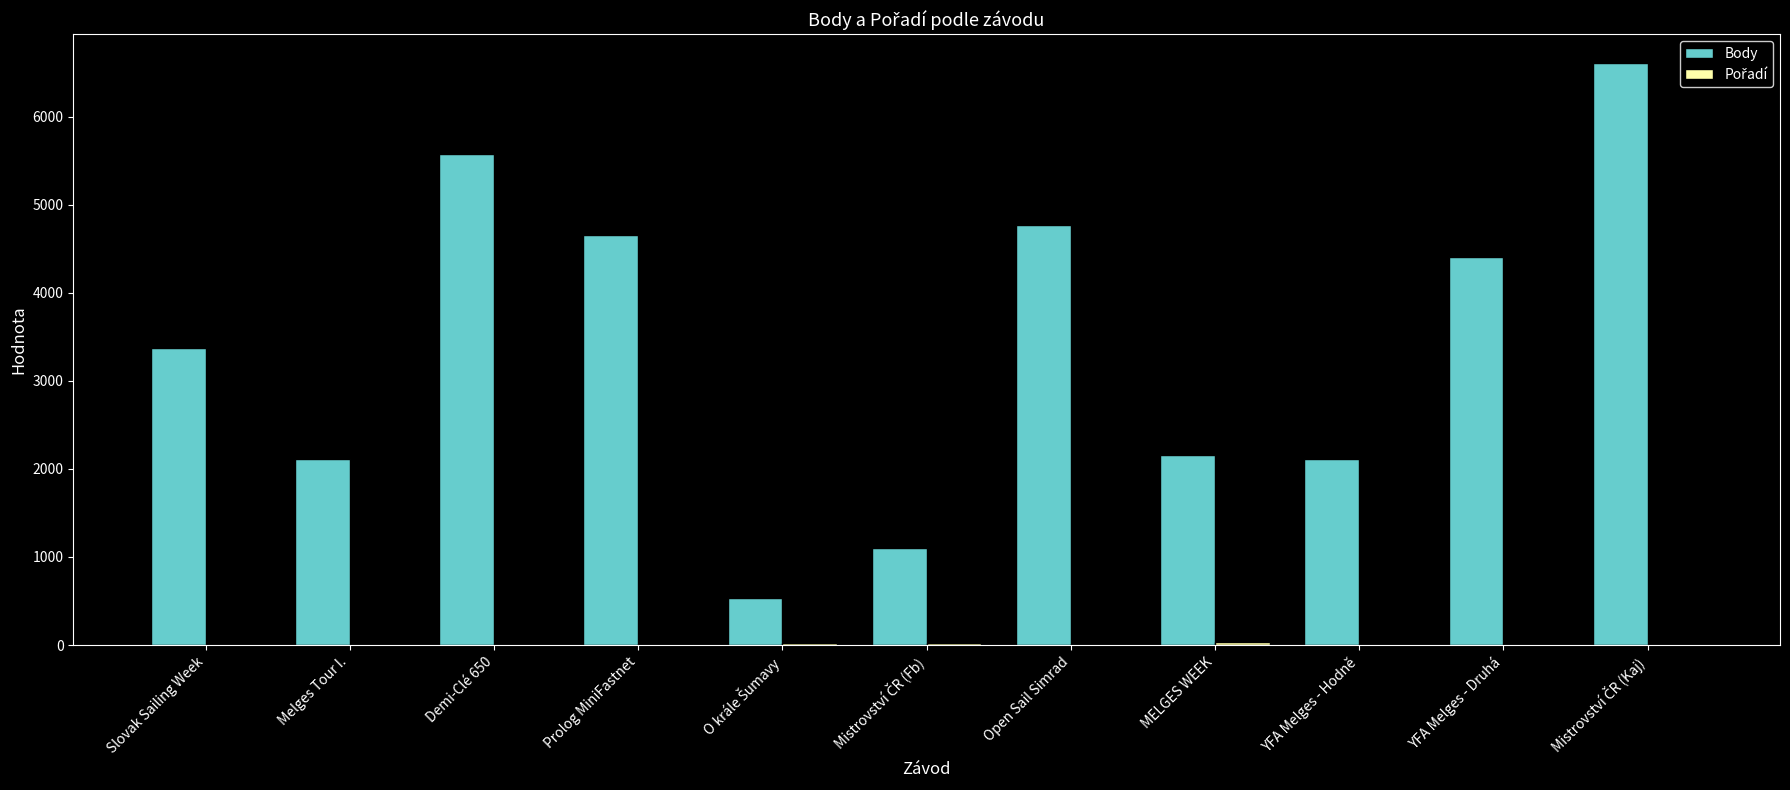

Which series has the largest total across all categories?

Body